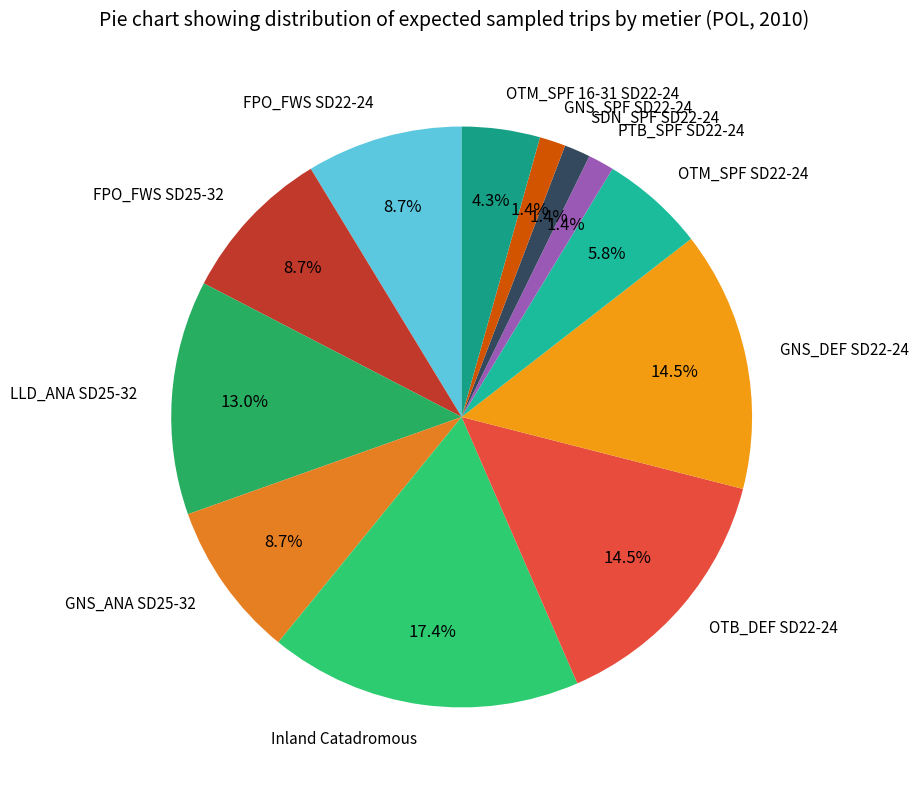

Is it true that LLD_ANA SD25-32 is 13% of the pie?

True